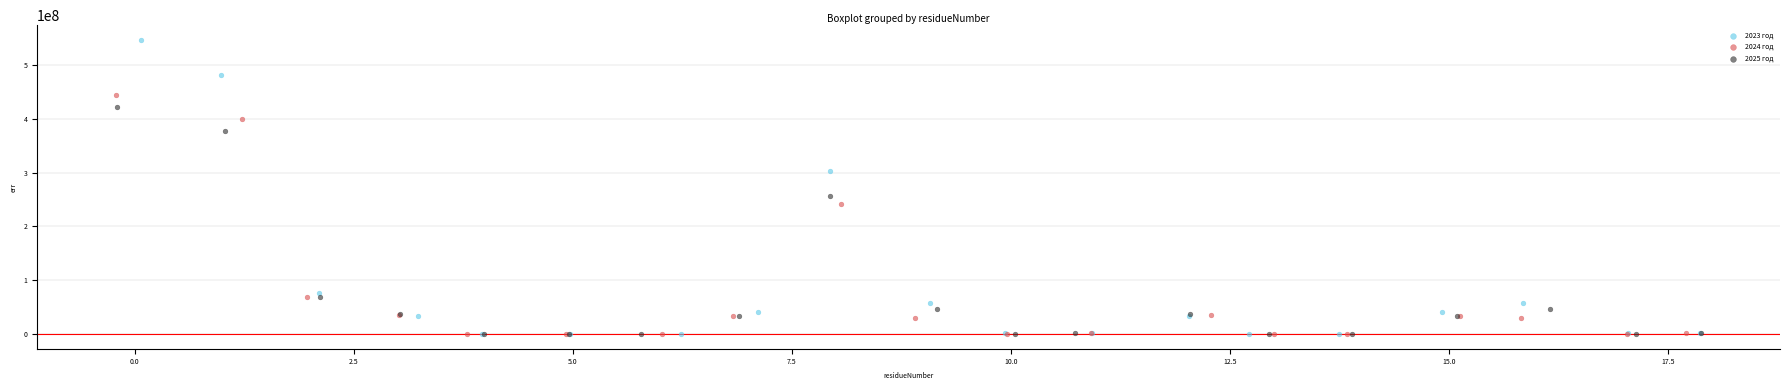

Which series has the widest spread of Y values?

2023 год